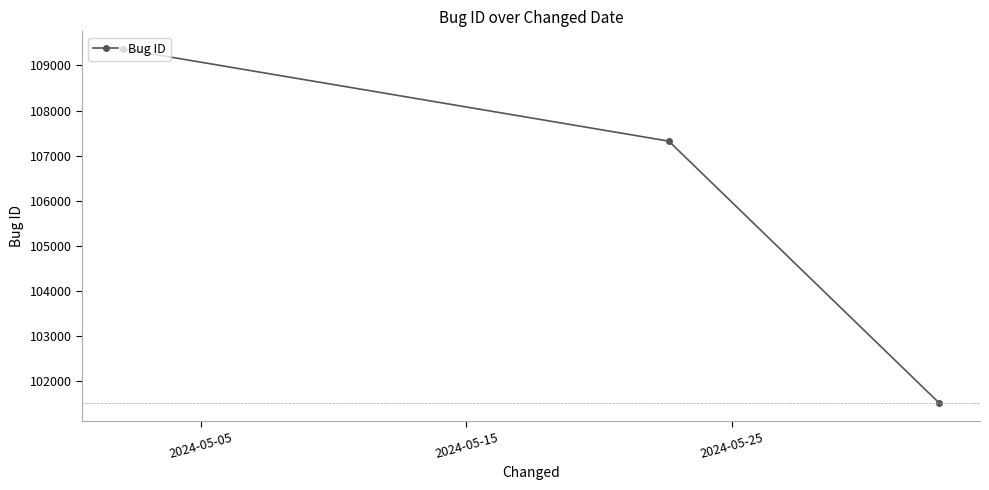

What is the average value?

106069